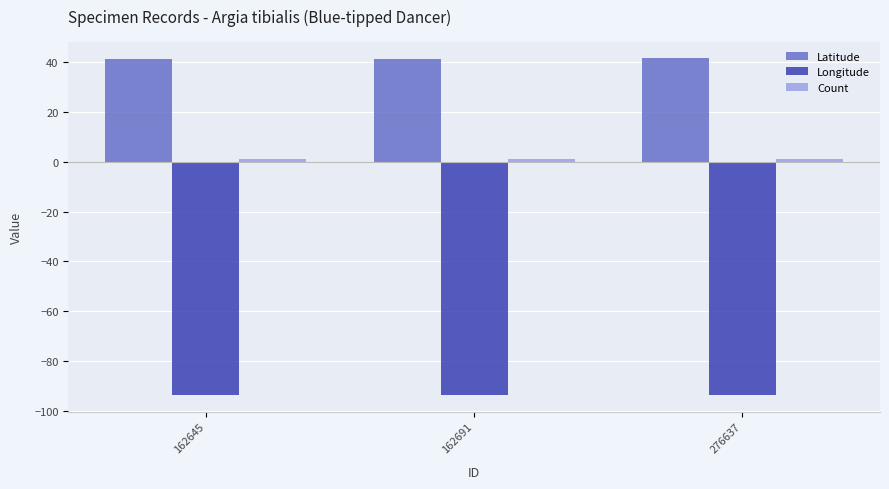

At how many categories does at least one series exceed -12?

3